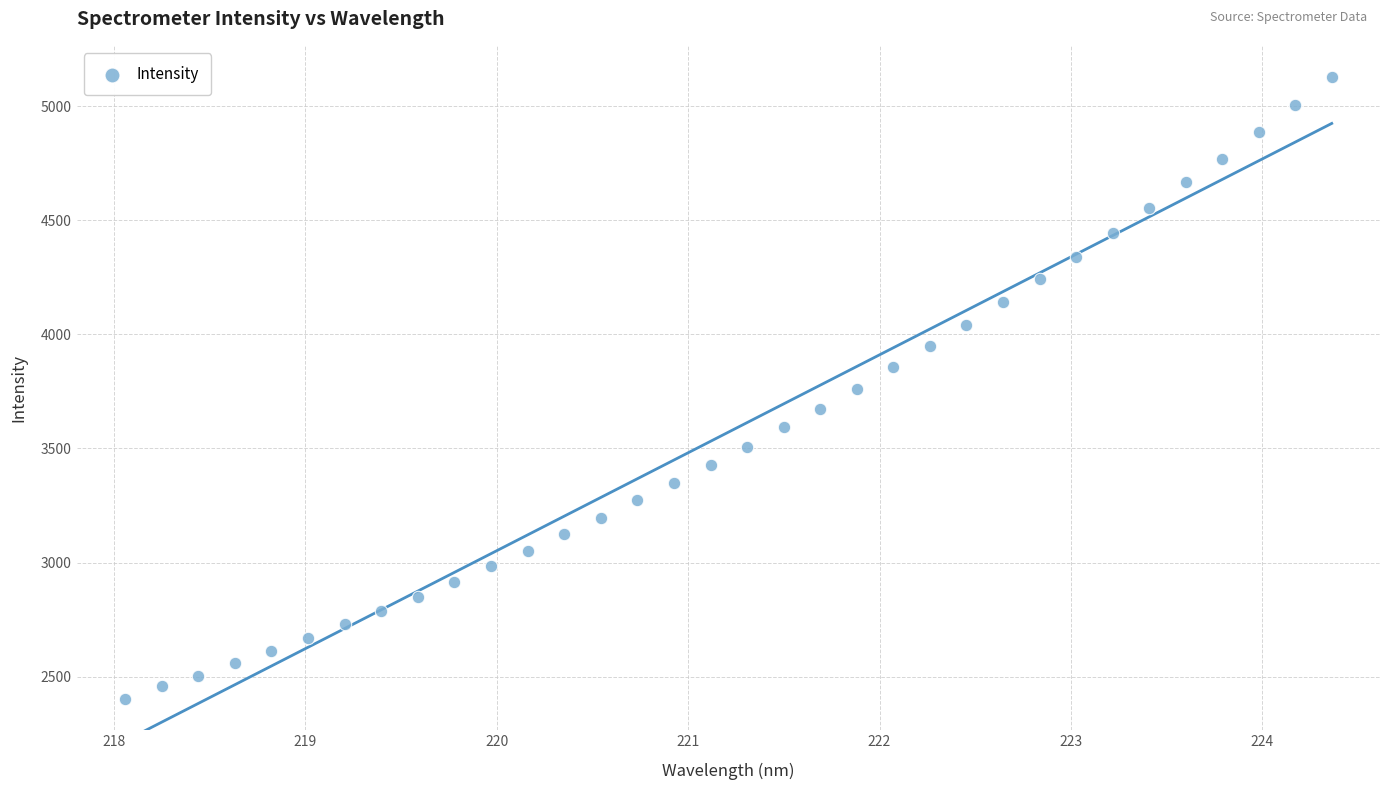

What is the range of Y values (max minus min)?

2726.3